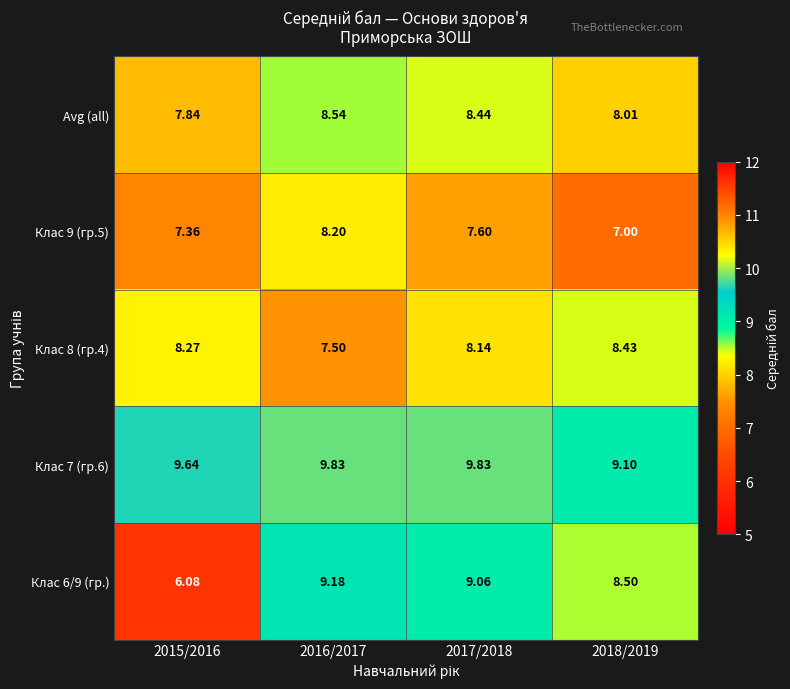

Is the value of Клас 6/9 (гр.) at 2016/2017 greater than the value of Клас 8 (гр.4) at 2016/2017?

Yes